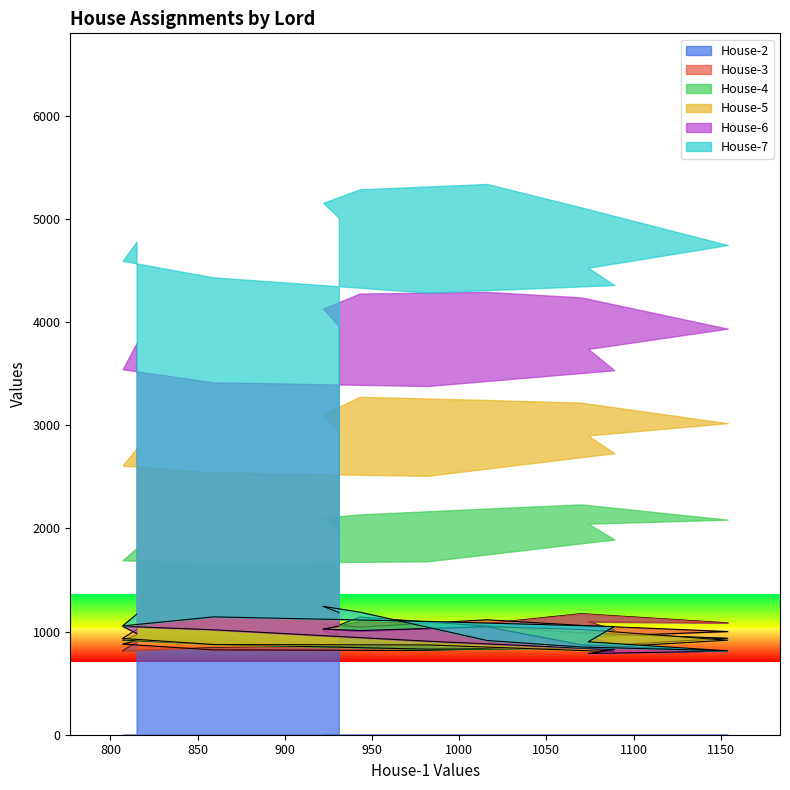

What is the value of the House-3 point at the 8th from the left?

1059